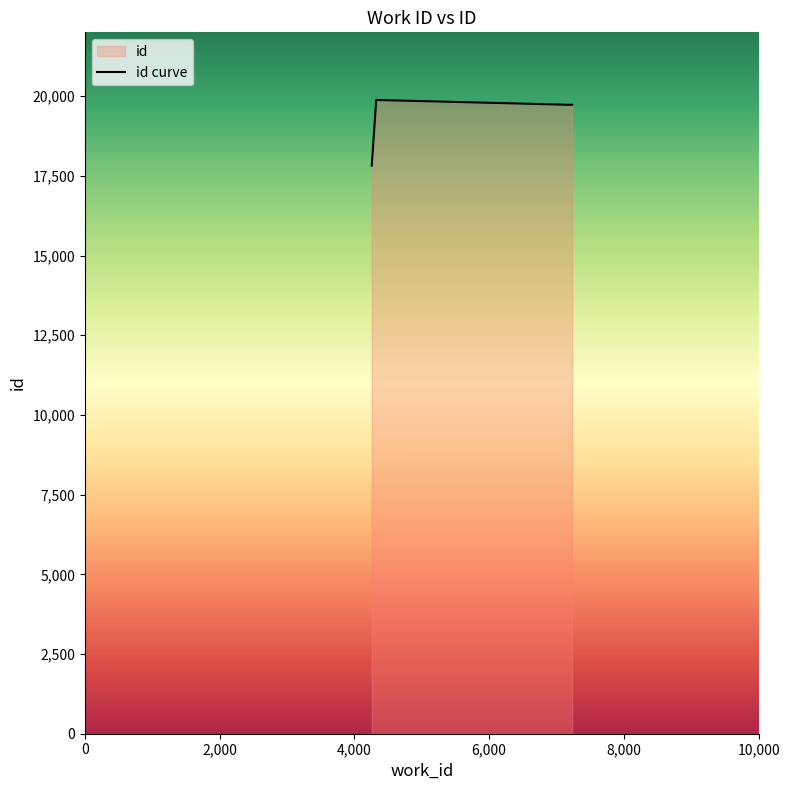

How many data points does each series have?

4